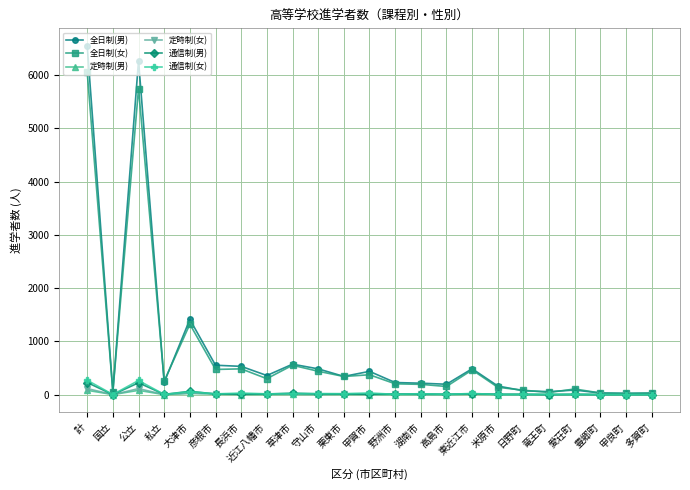

Is this an area chart (filled region under the line)?

No